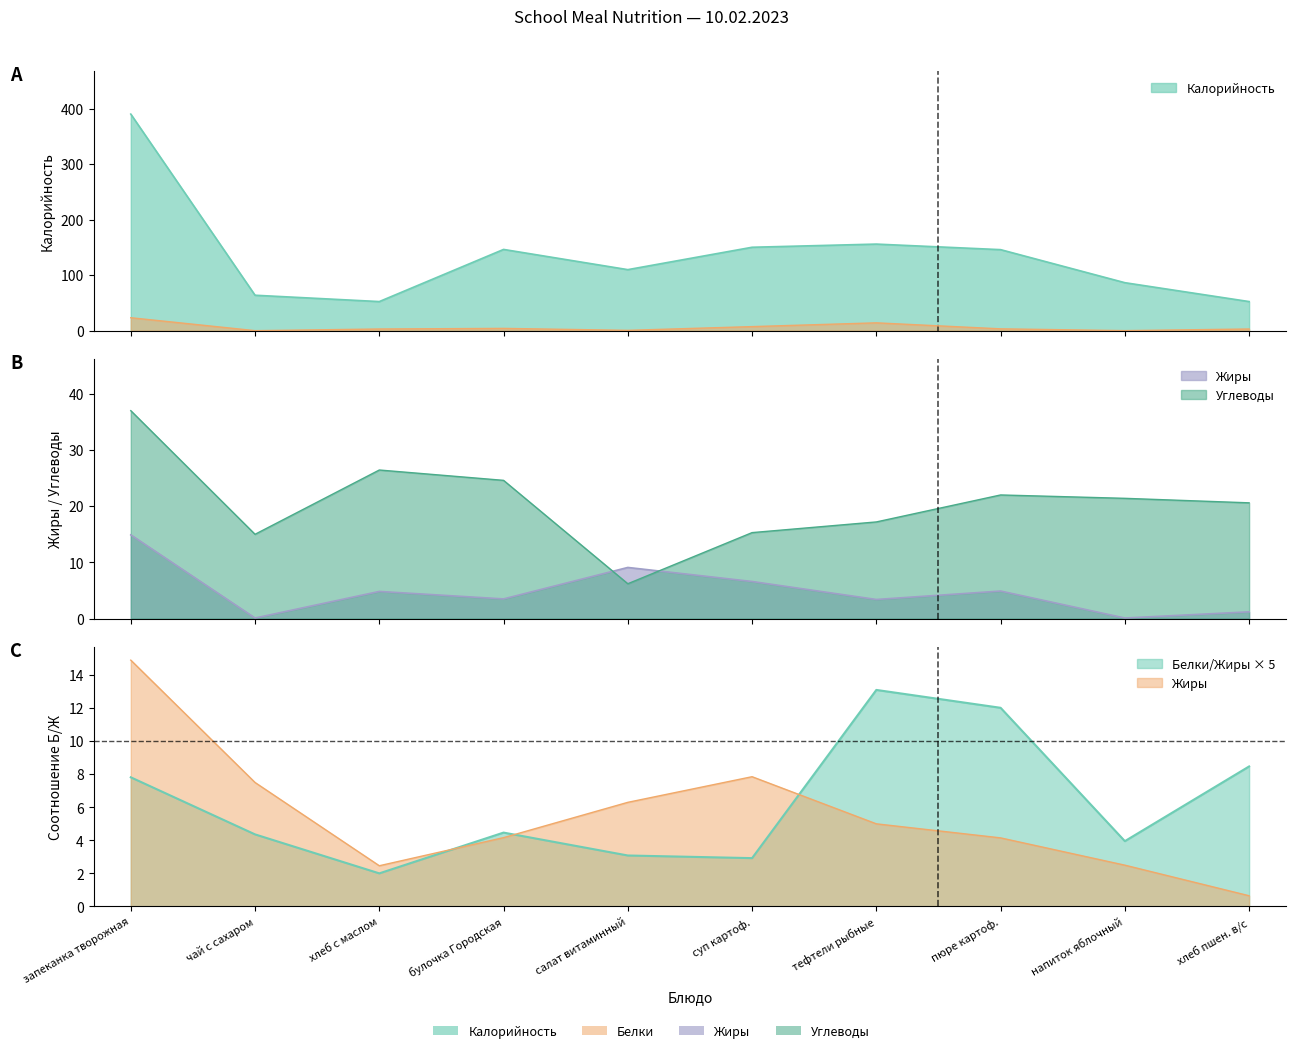

What is the value of the Калорийность point at the 5th from the left?

109.9